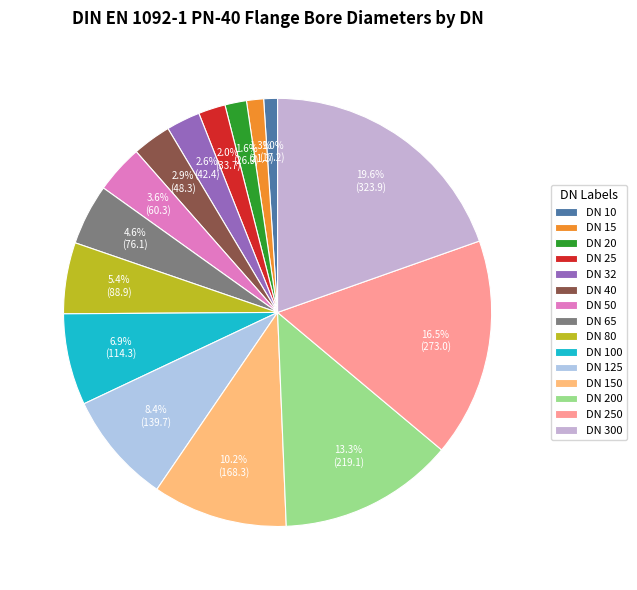

Count the number of slices in the pie.

15